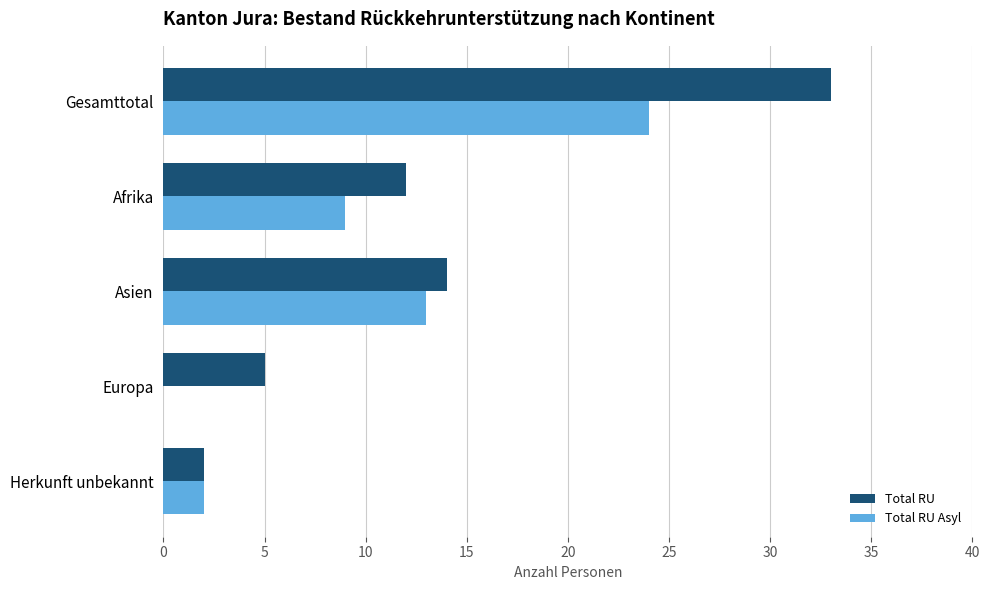

What value does the Total RU series have at Gesamttotal, to the nearest 10?

30